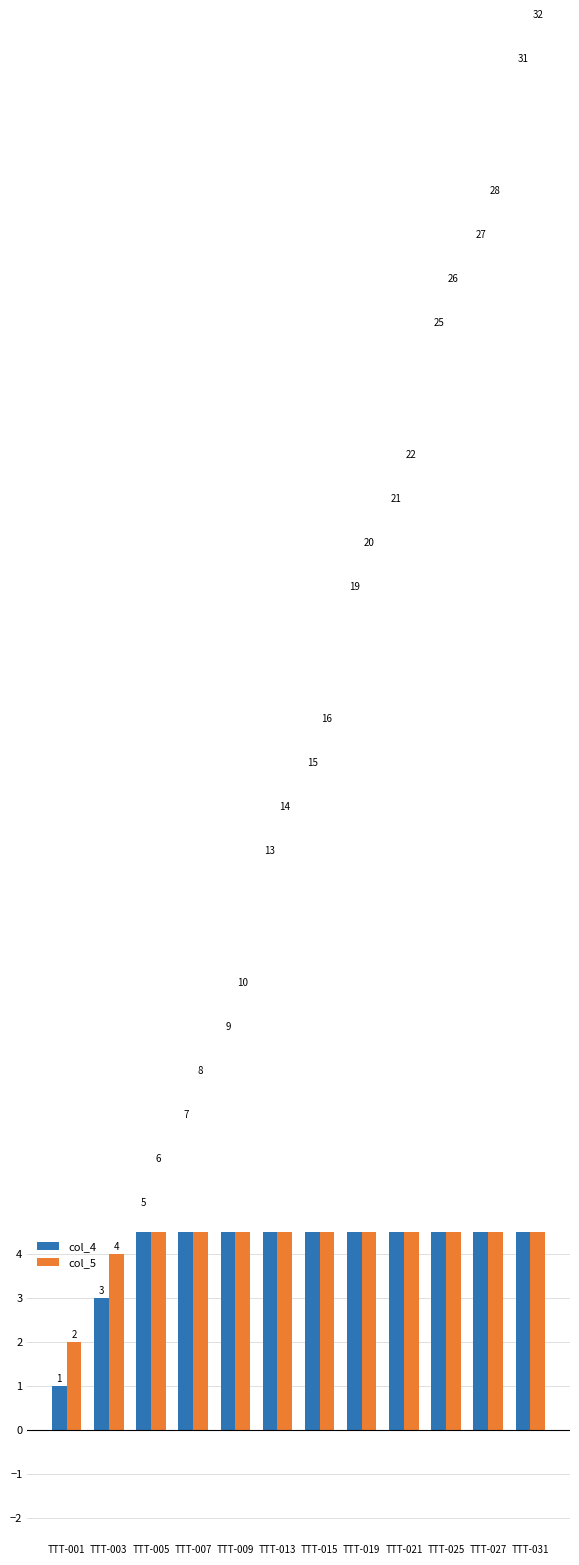

What is the difference between the col_4 values at TTT-021 and TTT-031?

10